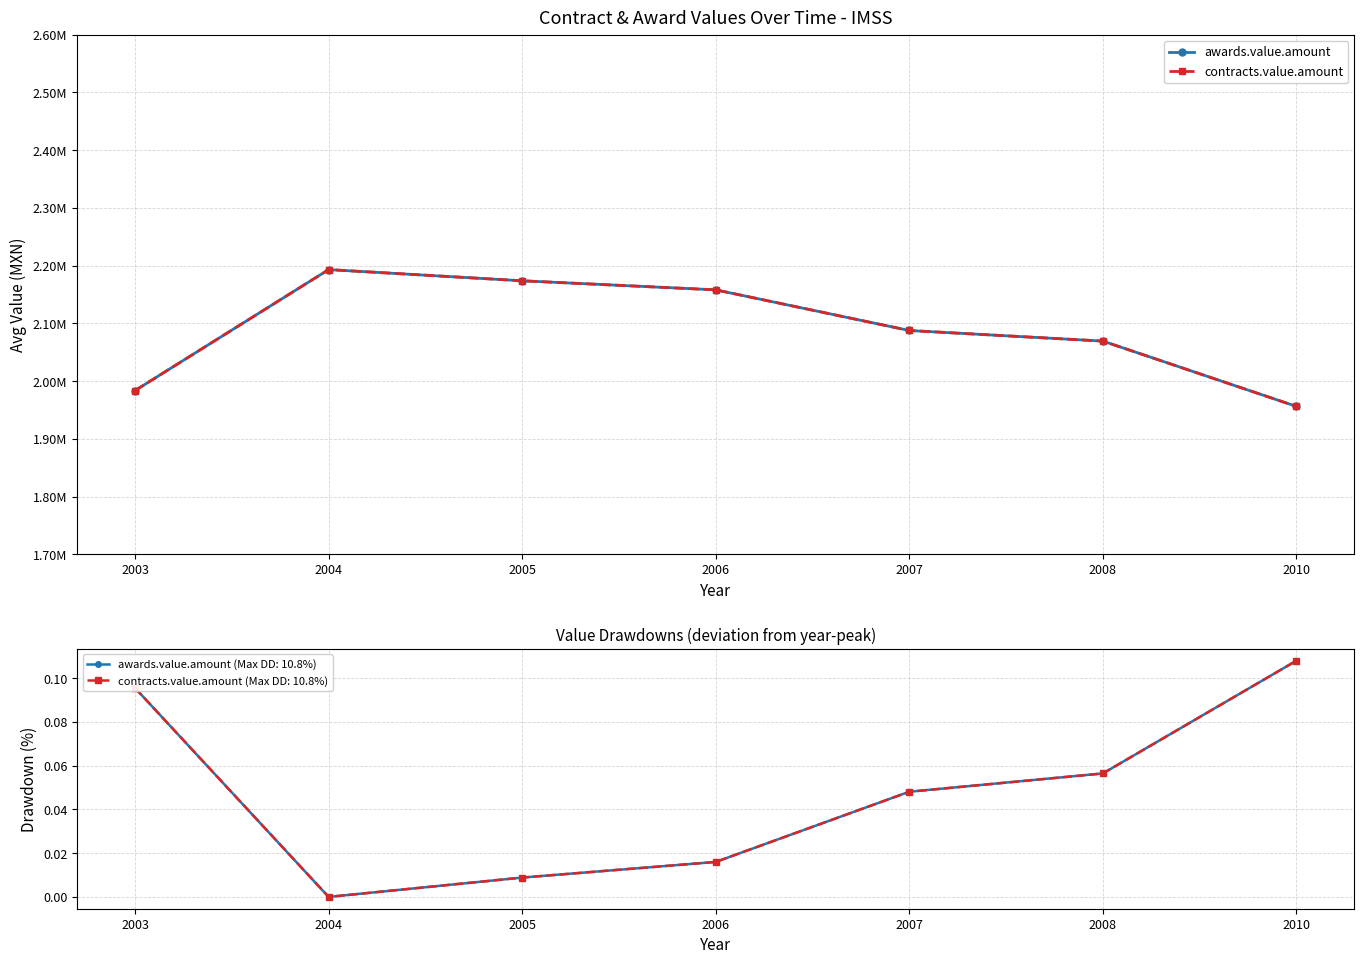

Between 2005 and 2006, which series saw the biggest shift?

awards.value.amount